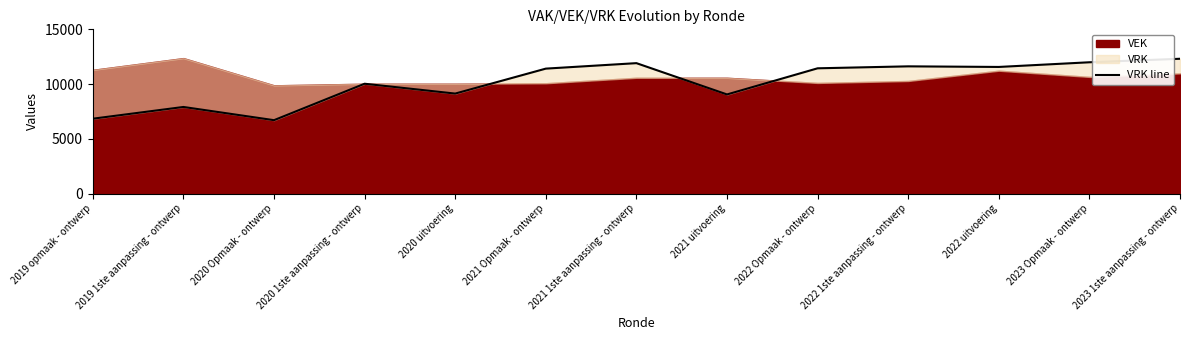

Where is the data nearest to the value 9506?

2020 uitvoering